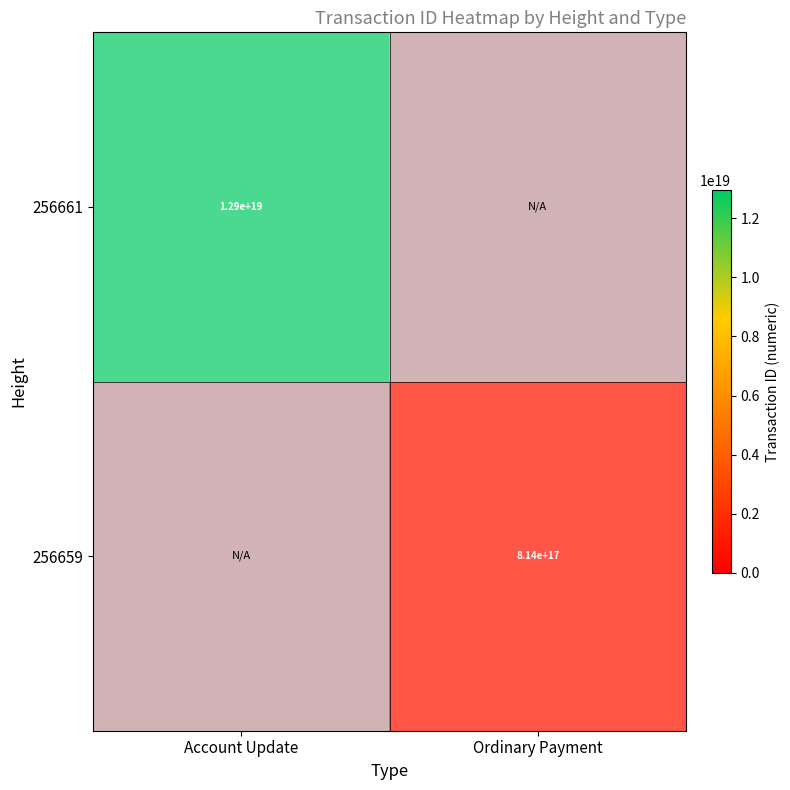

Which category has the lowest value in the 256659 series?

Ordinary Payment